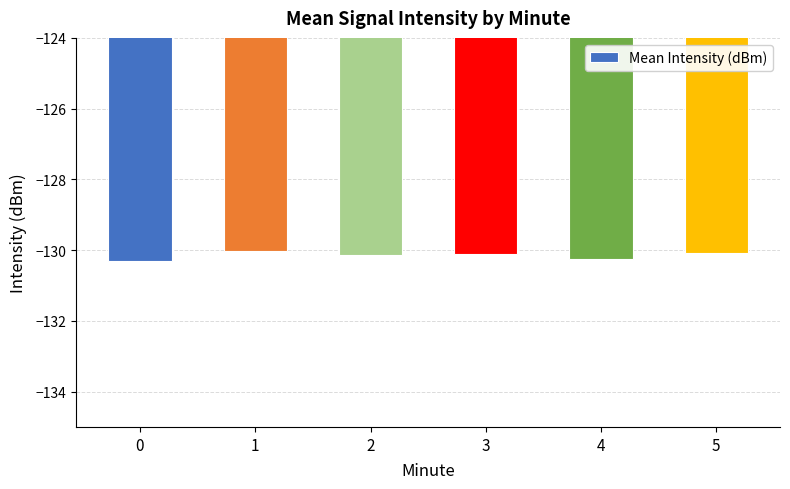

What is the average value?

-130.2